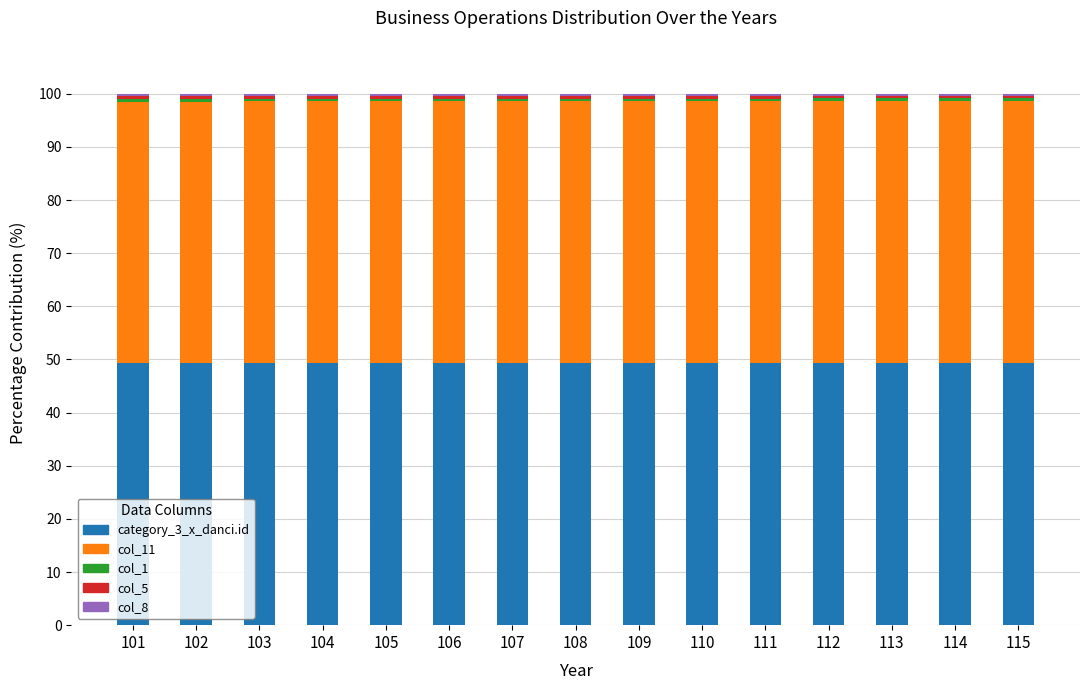

What is the lowest value of the category_3_x_danci.id series?

49.3